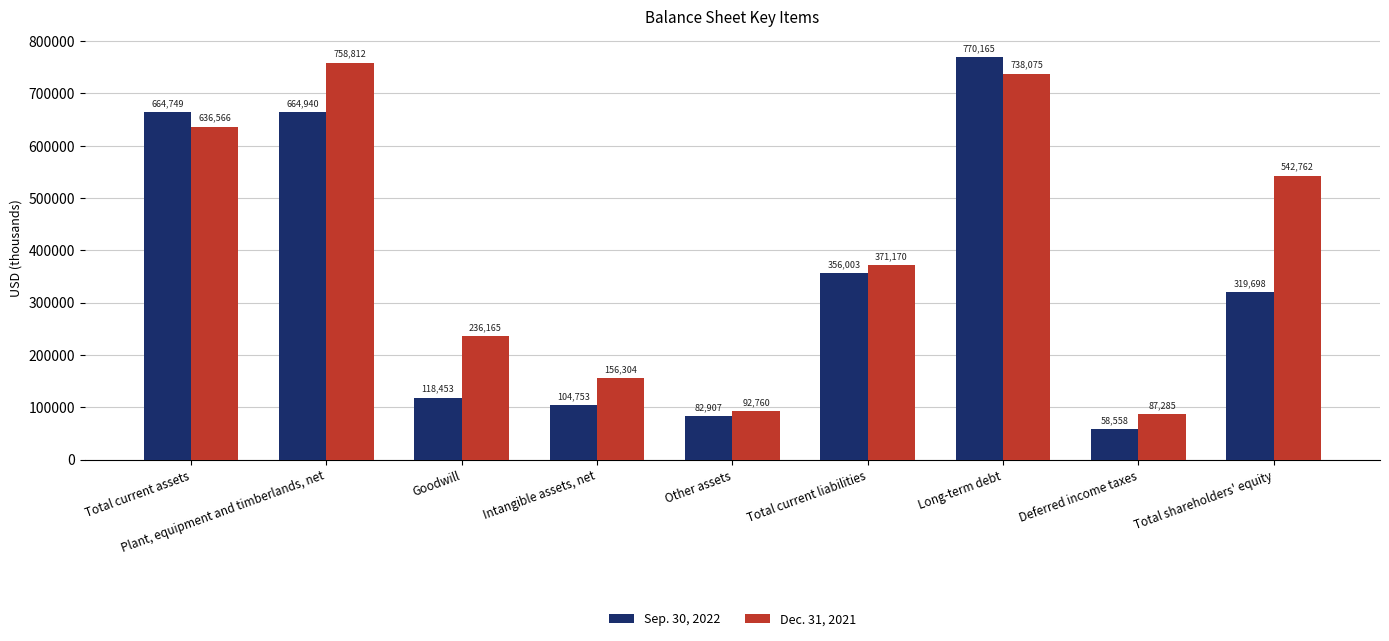

Which series has the largest range (max minus min)?

Sep. 30, 2022